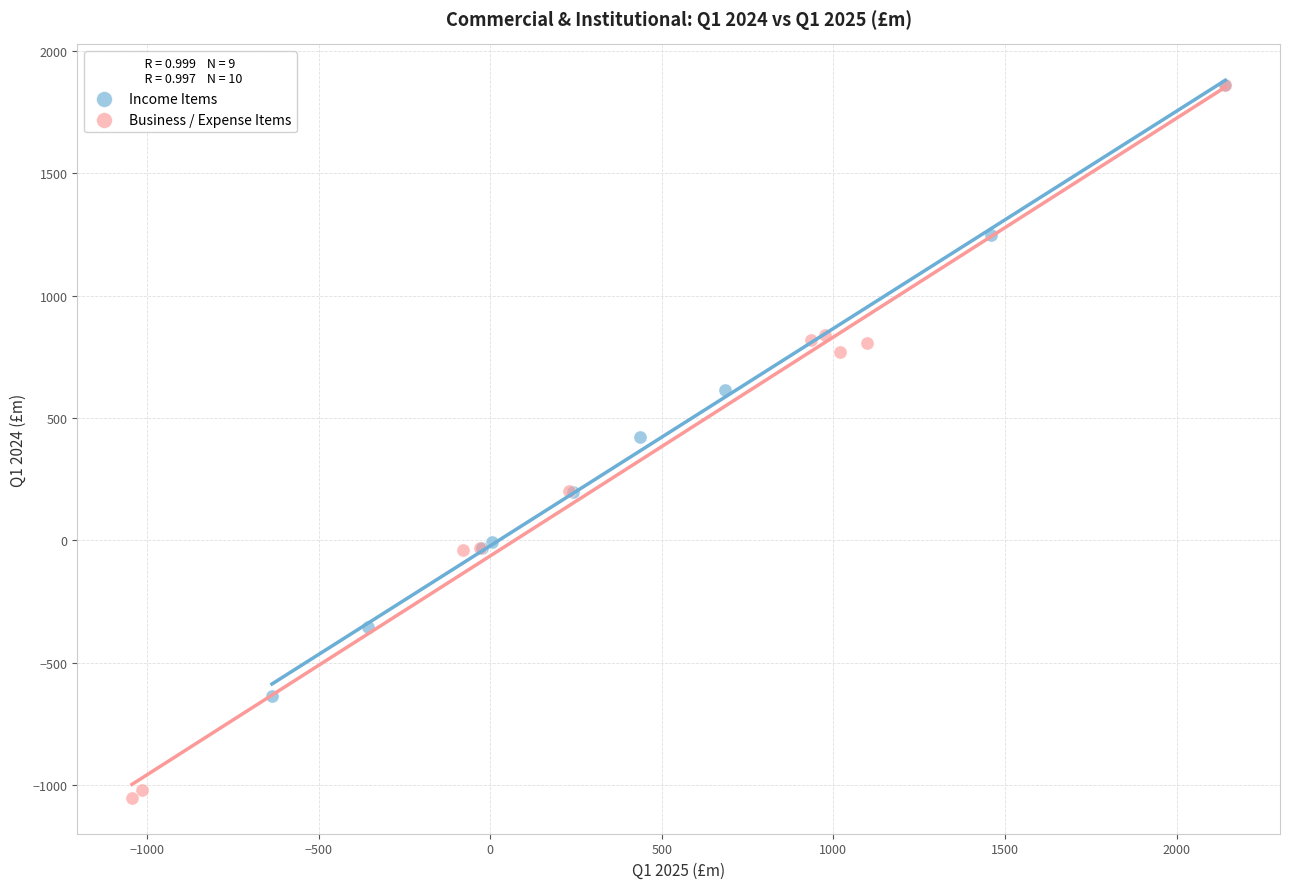

Which series has the widest spread of Y values?

Business / Expense Items